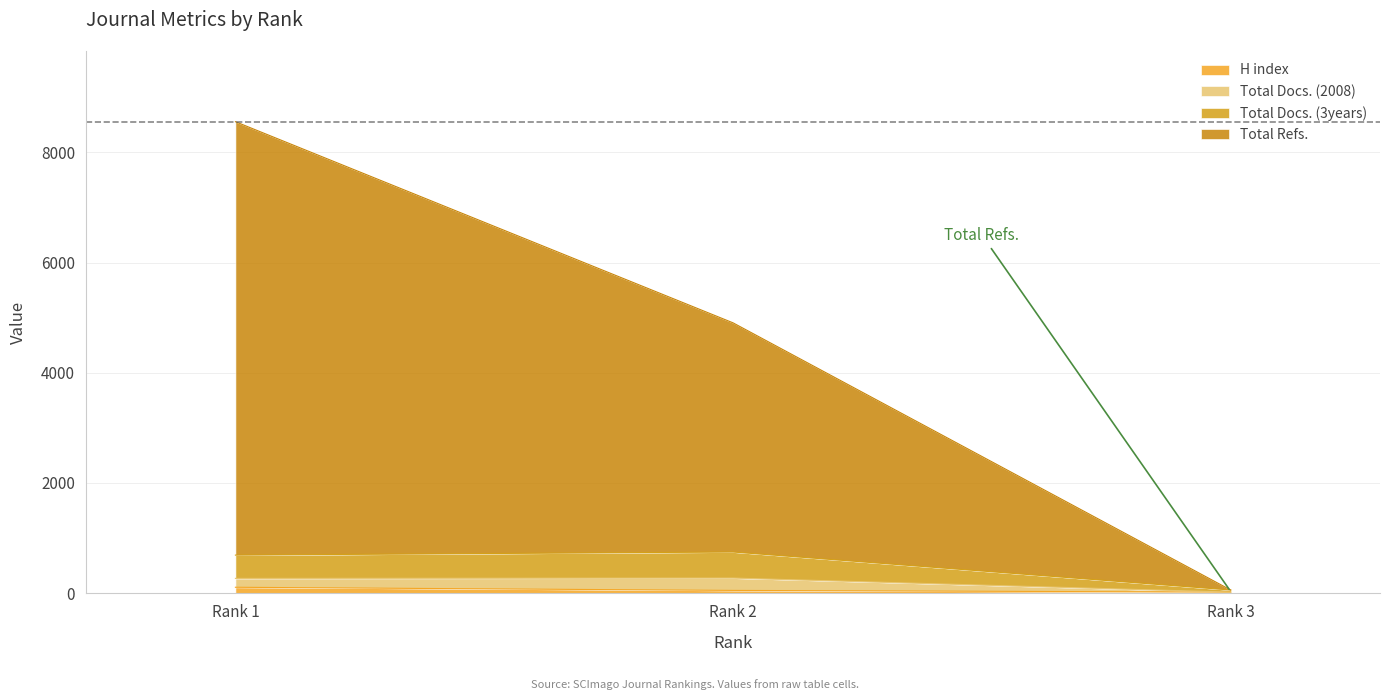

What value does the Total Refs. series have at Rank 1, to the nearest 100?

8600